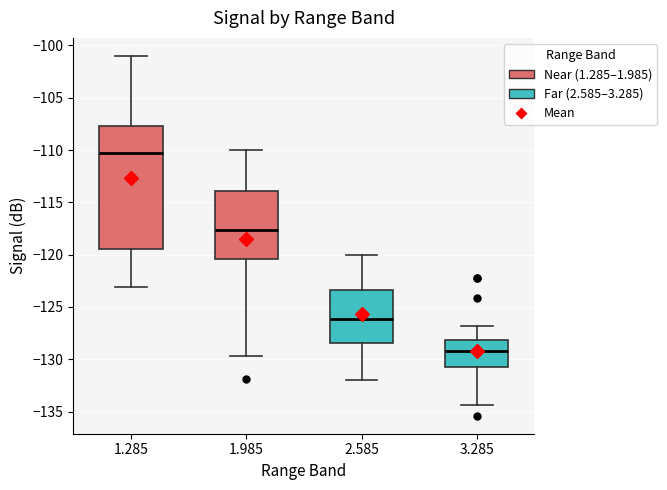

Reading left to right, read every box against the y-axis: the position of its median line, the range the box covers, and the ends of its whiskers. The values are not printed on the chart, so give them approximately, as read against the axis.

1.285: median -110.5, box -119.5 to -107.5, whiskers -123.0 to -101.0
1.985: median -117.5, box -120.5 to -114.0, whiskers -129.5 to -110.0
2.585: median -126.0, box -128.5 to -123.5, whiskers -132.0 to -120.0
3.285: median -129.0, box -131.0 to -128.0, whiskers -134.5 to -127.0